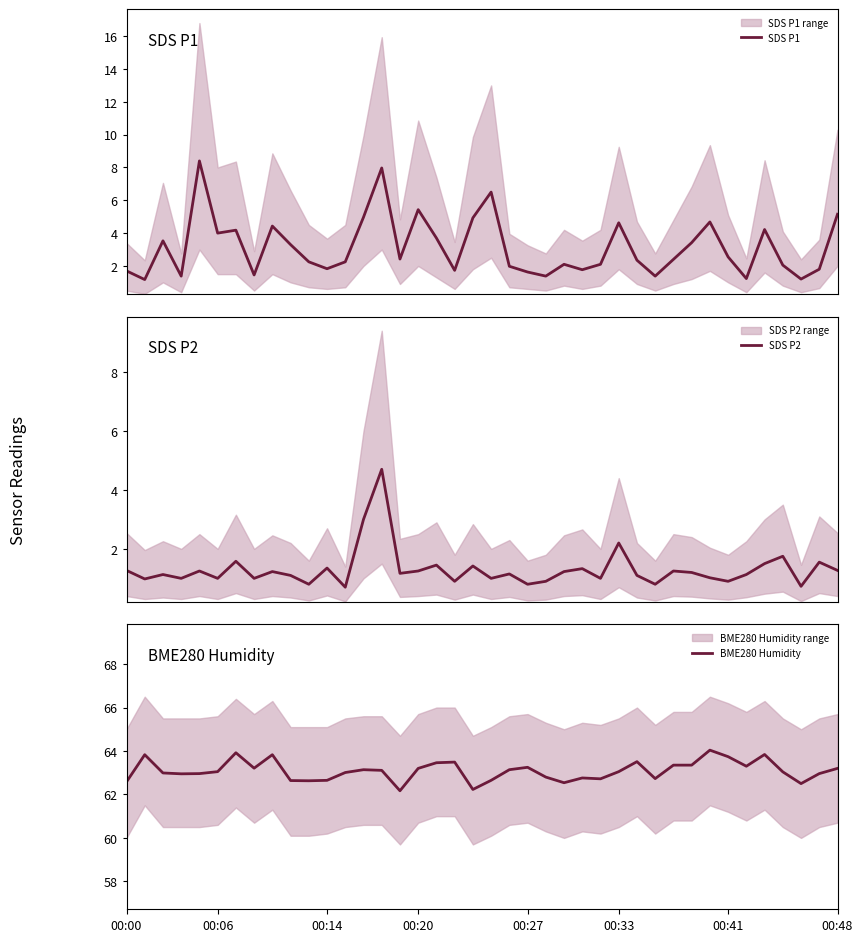

True or false: BME280 Humidity has a value of 62.7 at 26.

True